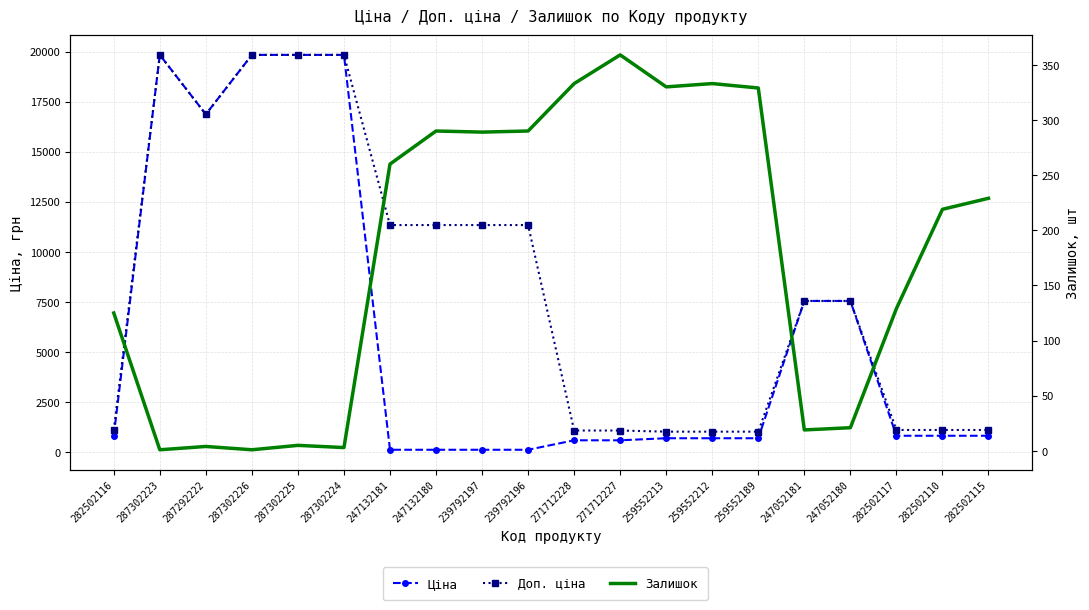

What is the approximate value of Ціна at 247052180?

7545.9